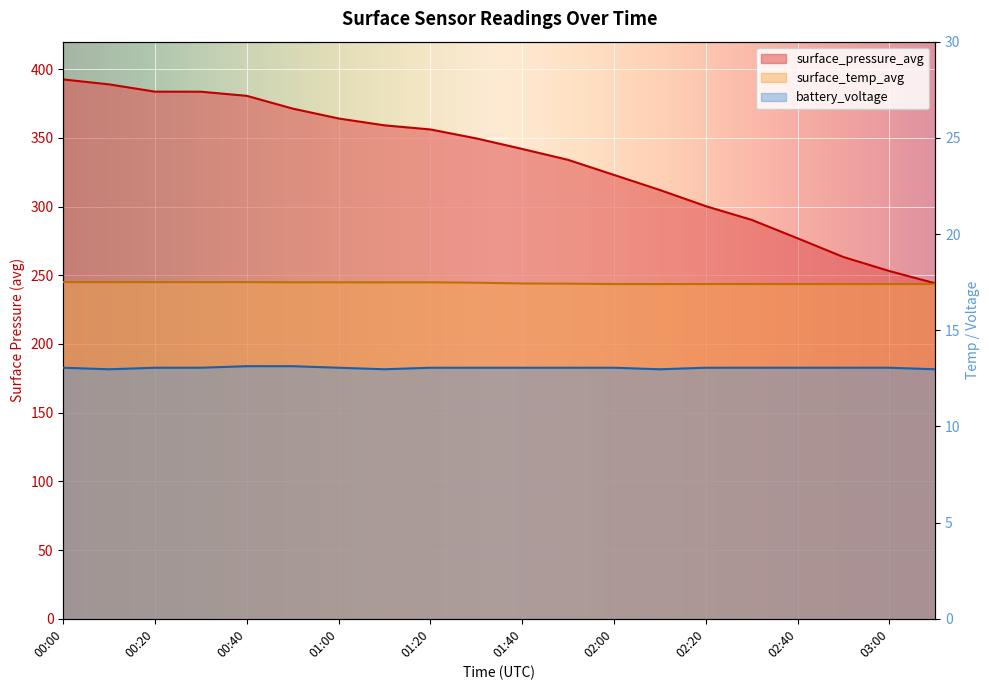

Reading right to left, list all the values displayed in this chart.

surface_pressure_avg: 244.1	253.1	263.3	276.9	290.3	300.3	312.0	323.0	334.0	341.9	349.6	356.1	359.1	364.1	371.3	380.6	383.6	383.6	388.9	392.5
surface_temp_avg: 17.4	17.4	17.4	17.4	17.4	17.4	17.4	17.4	17.4	17.4	17.5	17.5	17.5	17.5	17.5	17.5	17.5	17.5	17.5	17.5
battery_voltage: 13.0	13.1	13.1	13.1	13.1	13.1	13.0	13.1	13.1	13.1	13.1	13.1	13.0	13.1	13.1	13.1	13.1	13.1	13.0	13.1